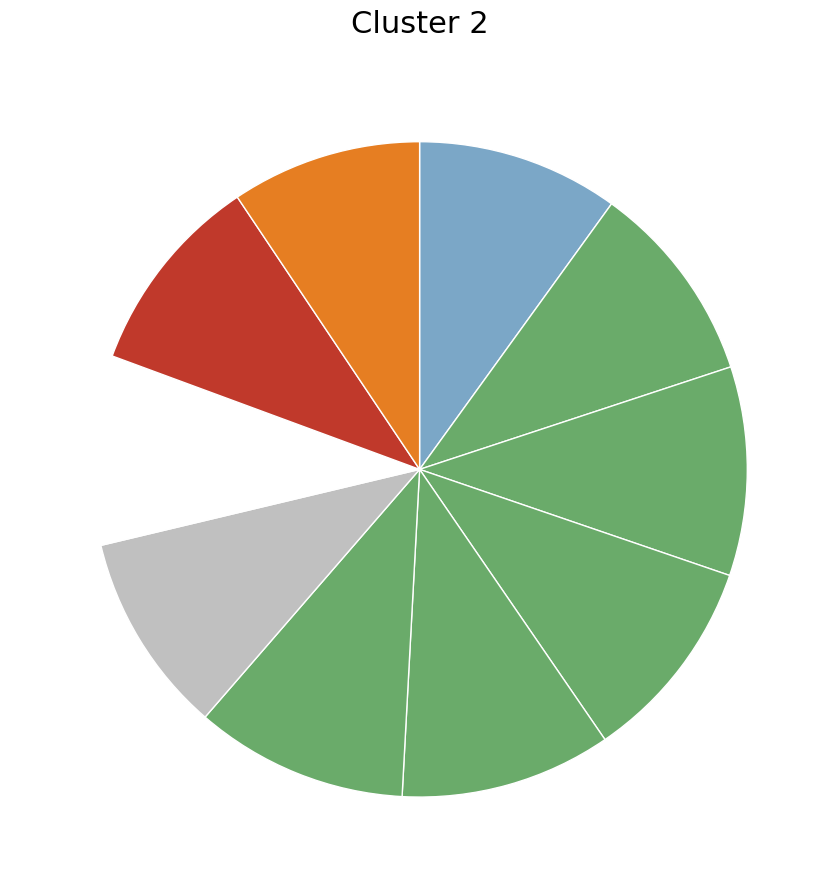

How many segments does this pie chart have?

10